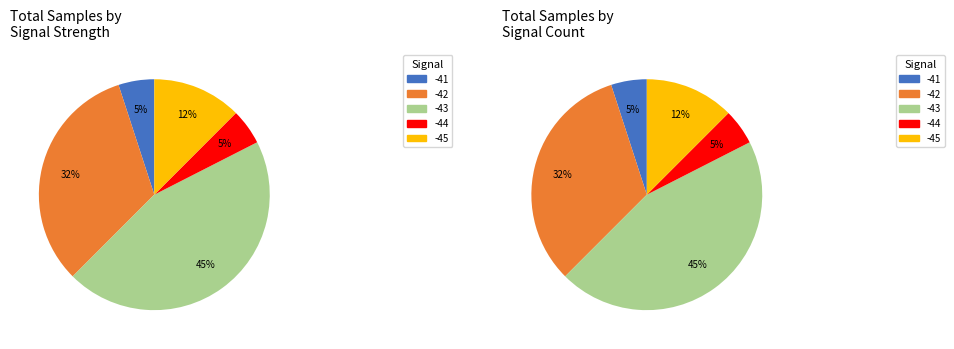

Is the sum of -41 and -43 greater than half?

No